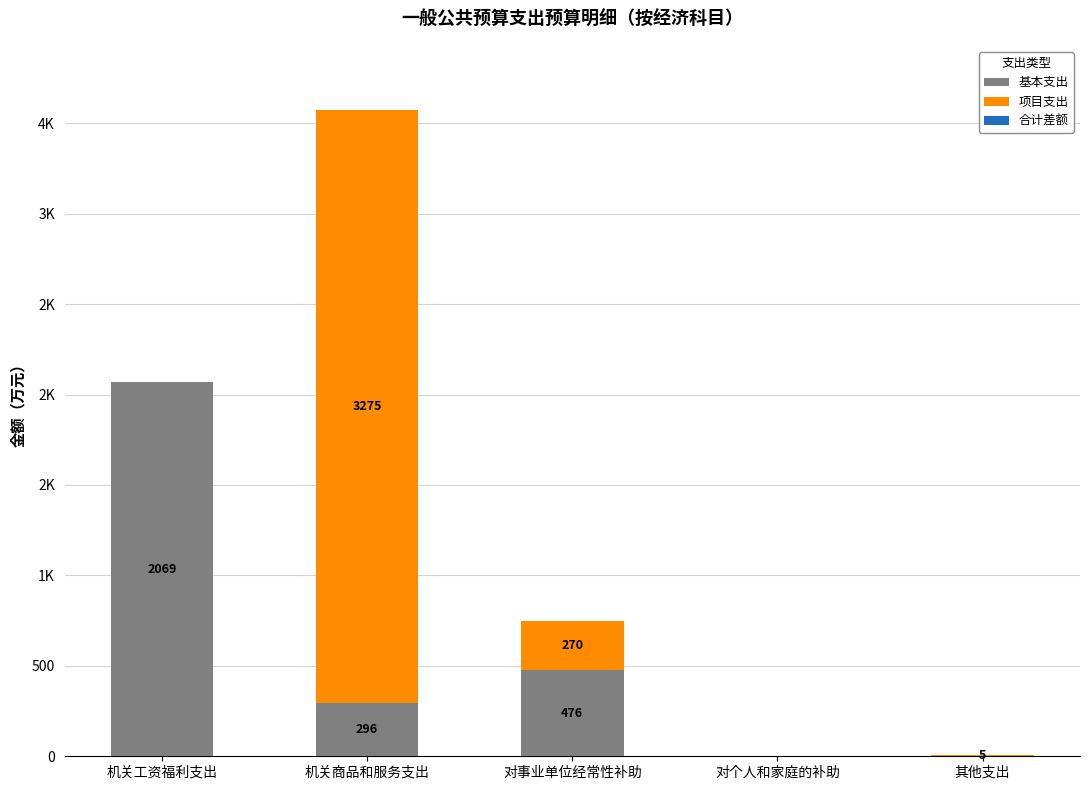

Are the bars horizontal?

No